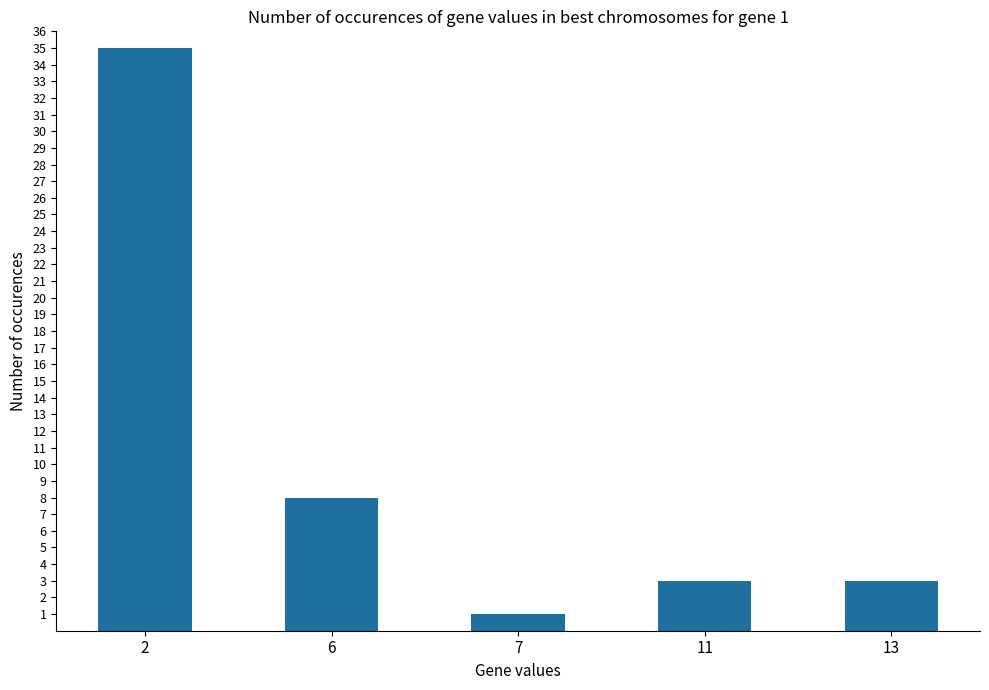

What is the greatest value displayed?

35